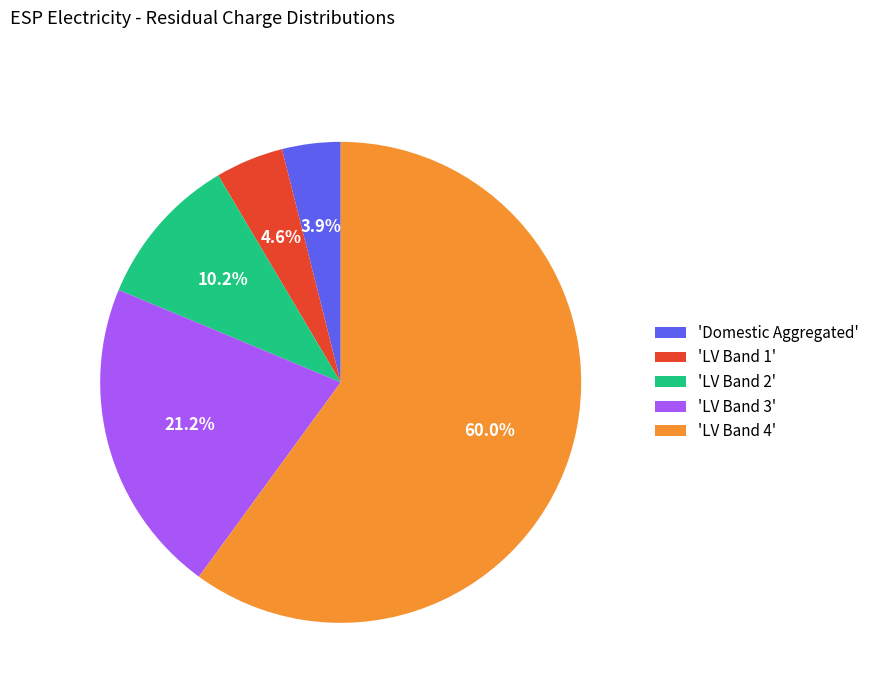

Is there a majority slice in this chart?

Yes